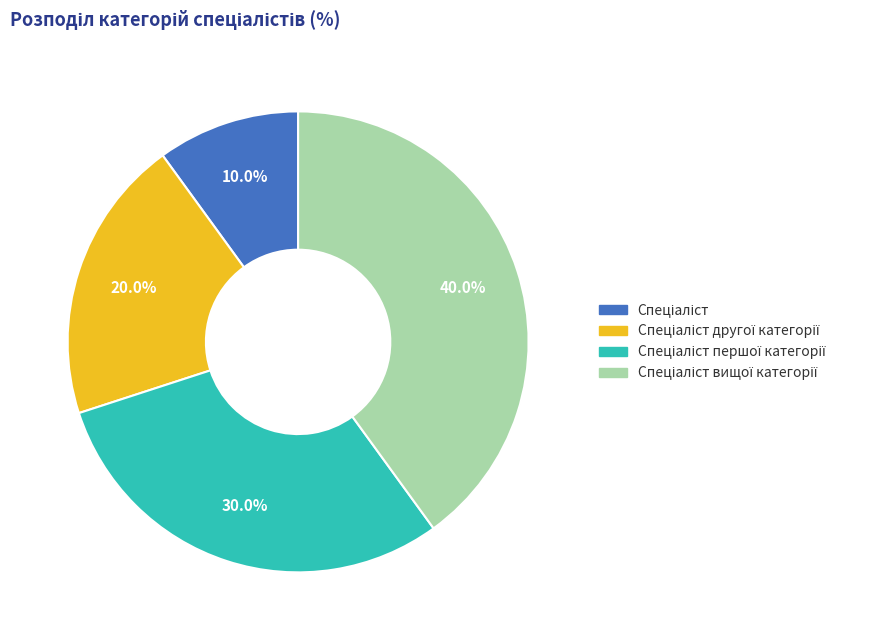

Is there any slice that represents more than half of the pie?

No